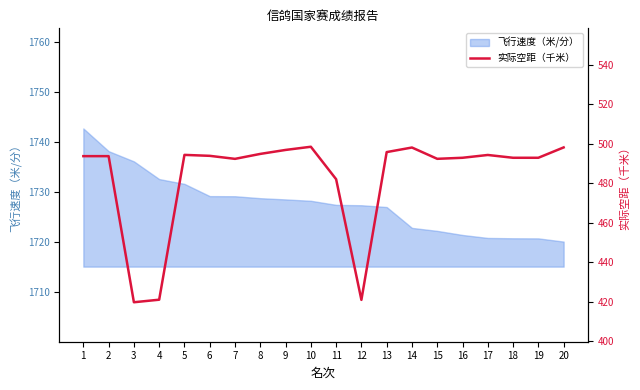

The chart shows a value of 791.0 at 9. True or false?

False